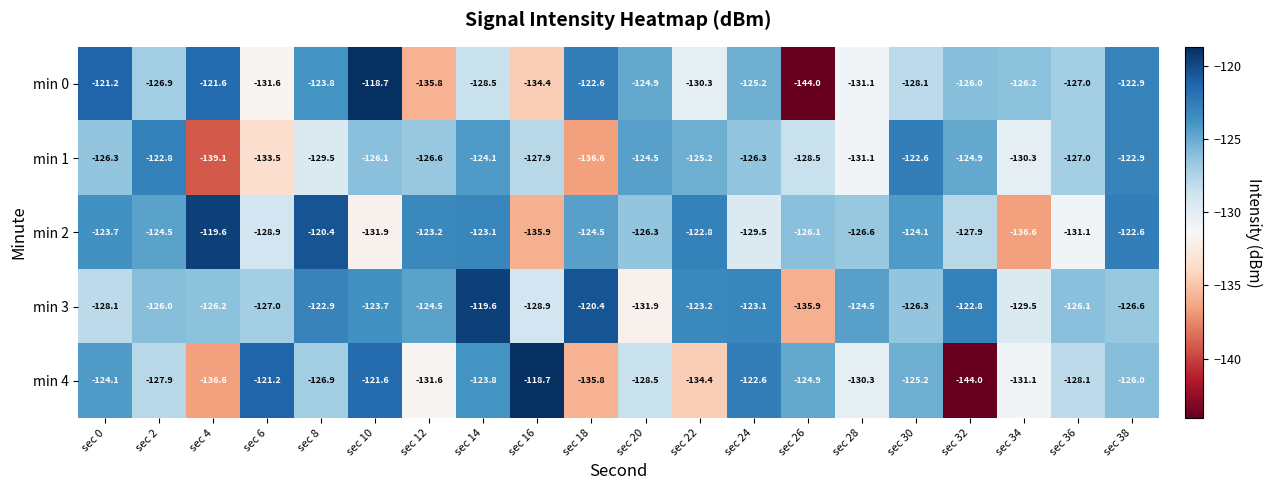

What is the maximum value for min 1?

-122.6